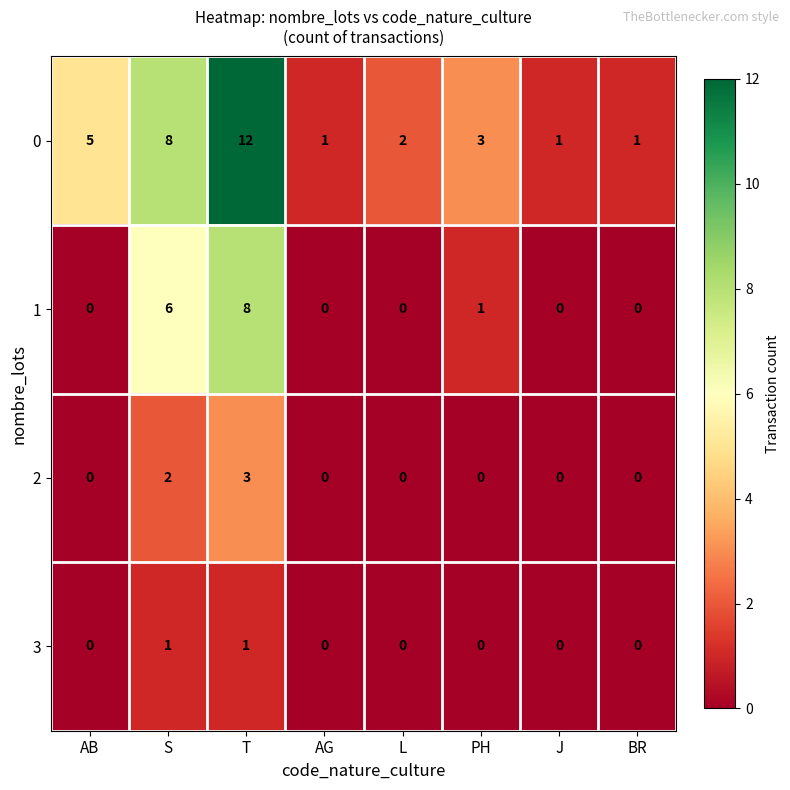

How many categories are shown in the chart?

8